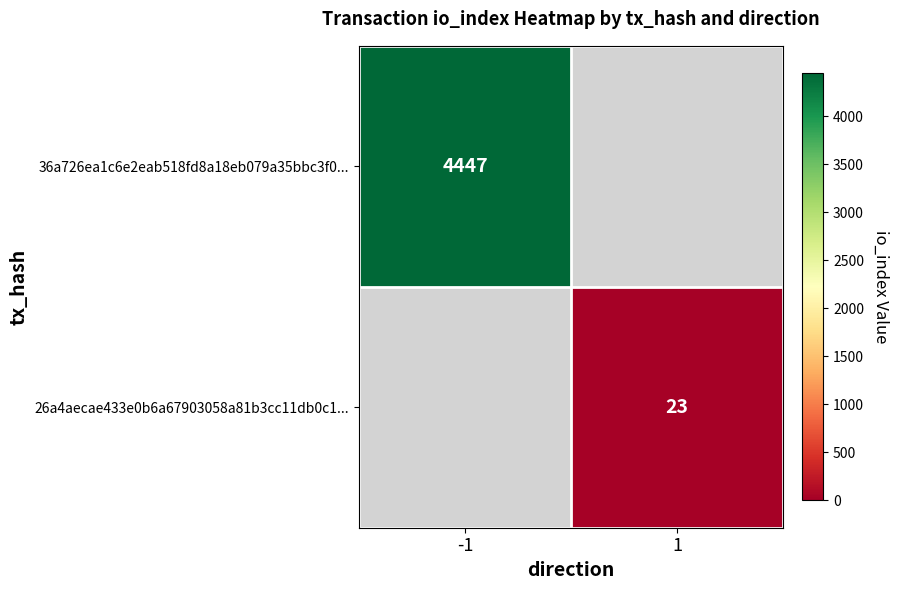

How many series are shown in this chart?

2